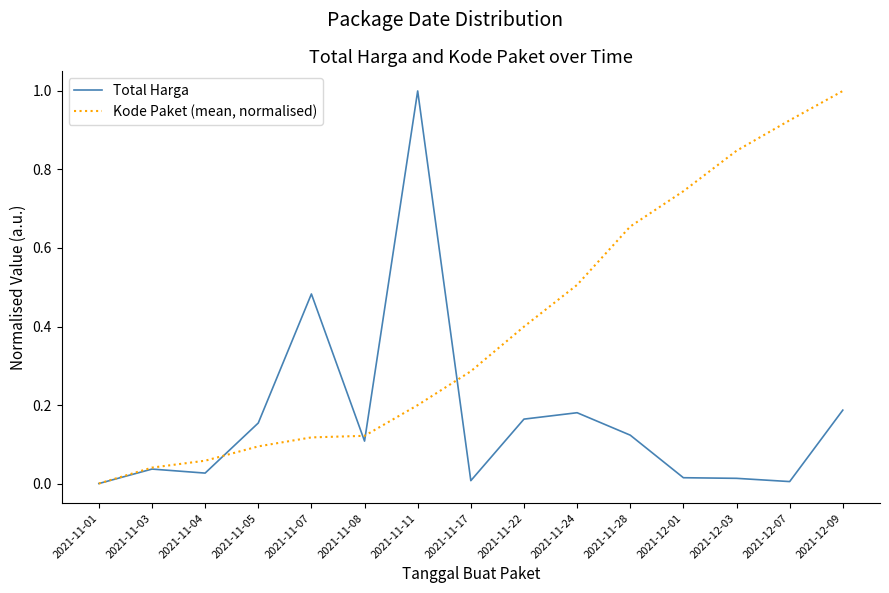

Where is Kode Paket (mean, normalised) nearest to the value 0?

2021-11-01